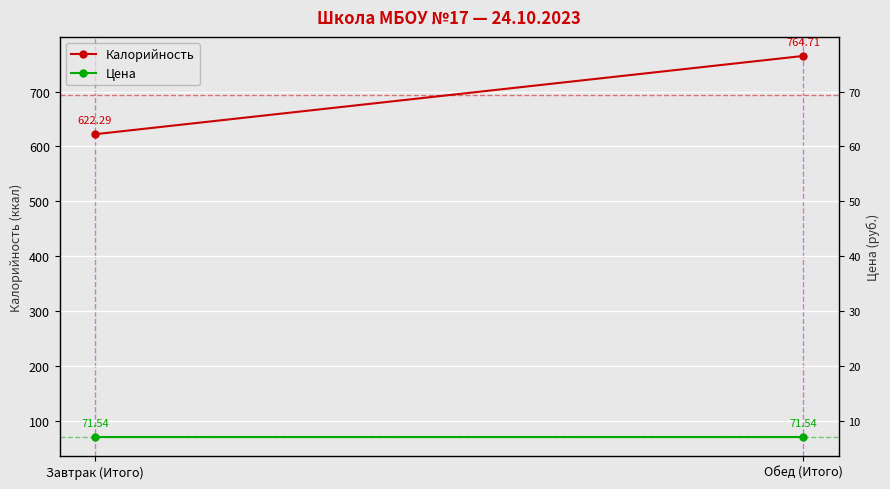

List the labels in order of Цена value, smallest first.

Завтрак (Итого), Обед (Итого)